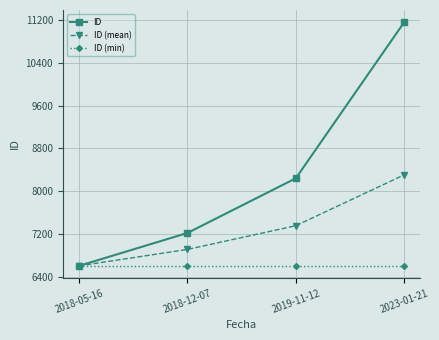

How many distinct data groups are displayed?

3